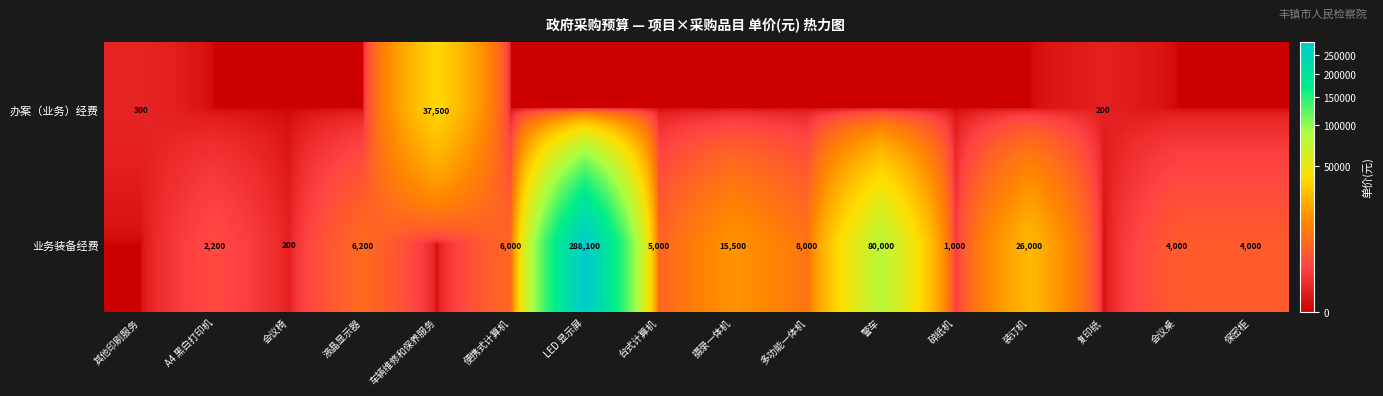

Count the number of categories in the chart.

16